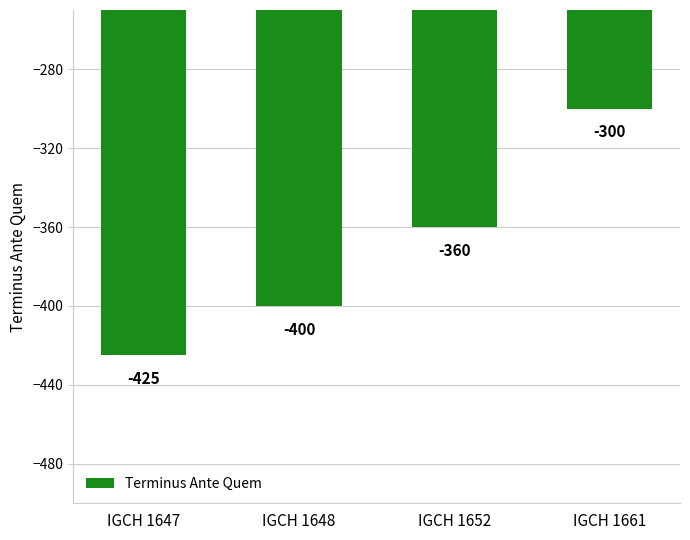

The value at IGCH 1647 is -425. True or false?

True